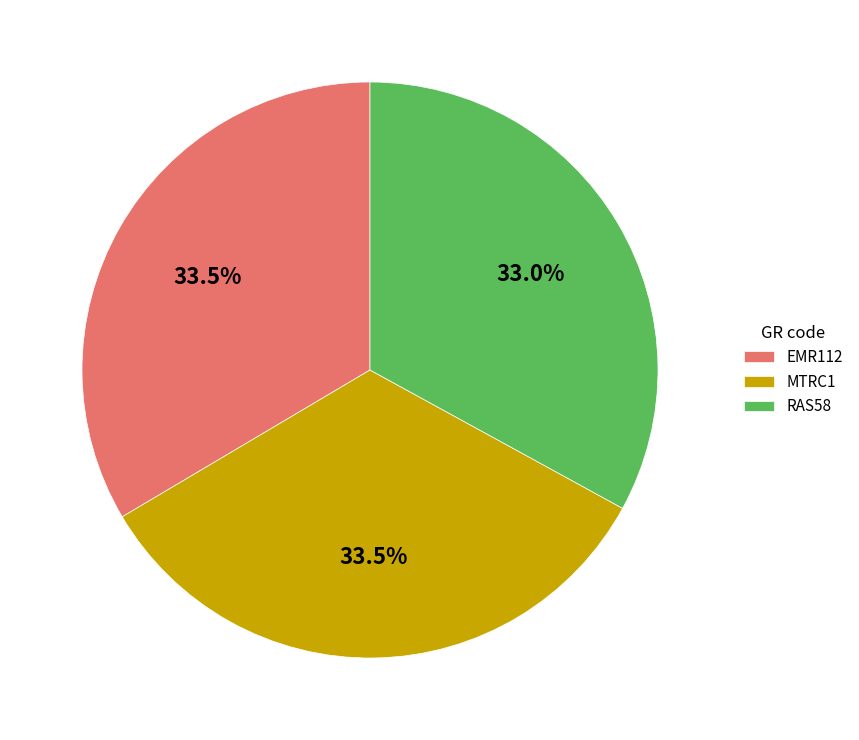

What percentage is NOT represented by RAS58?

67.0%